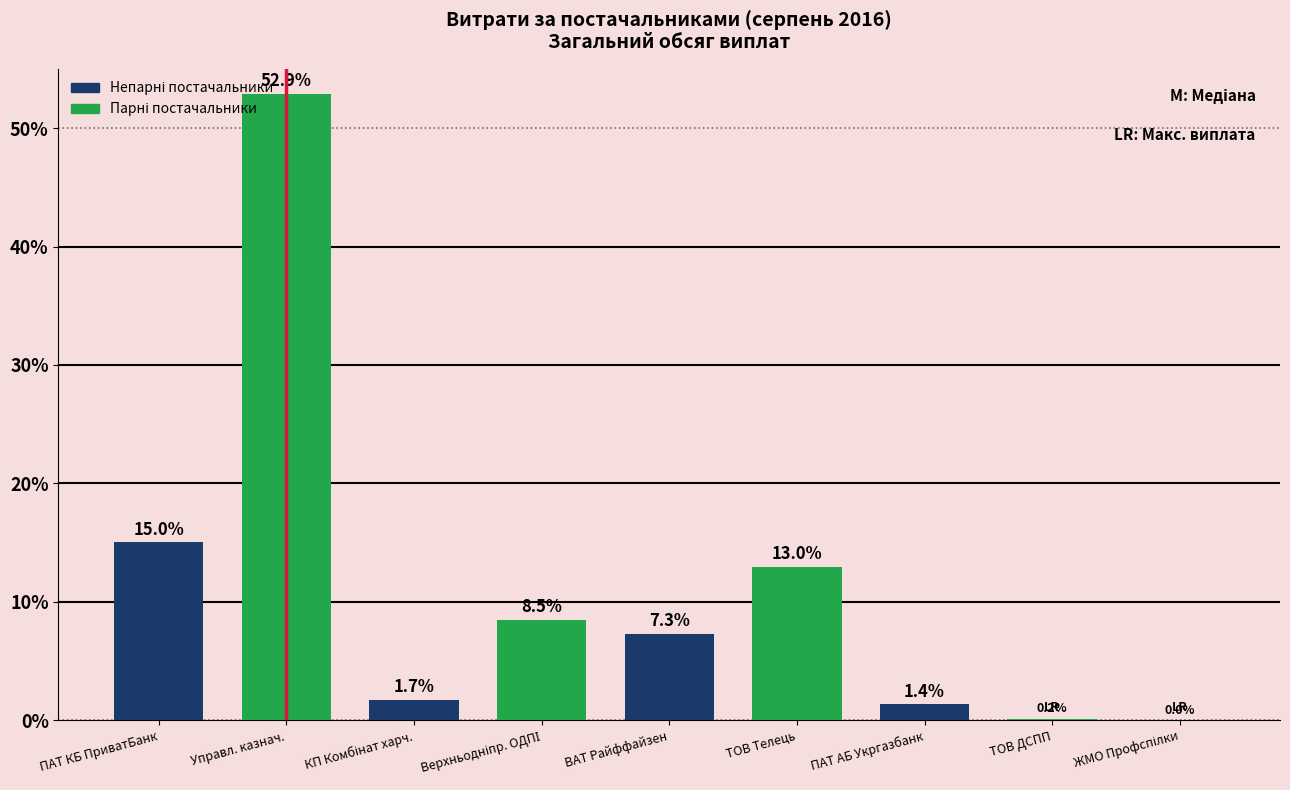

What is the sum of the values at ТОВ Телець and Управл. казнач.?

65.9